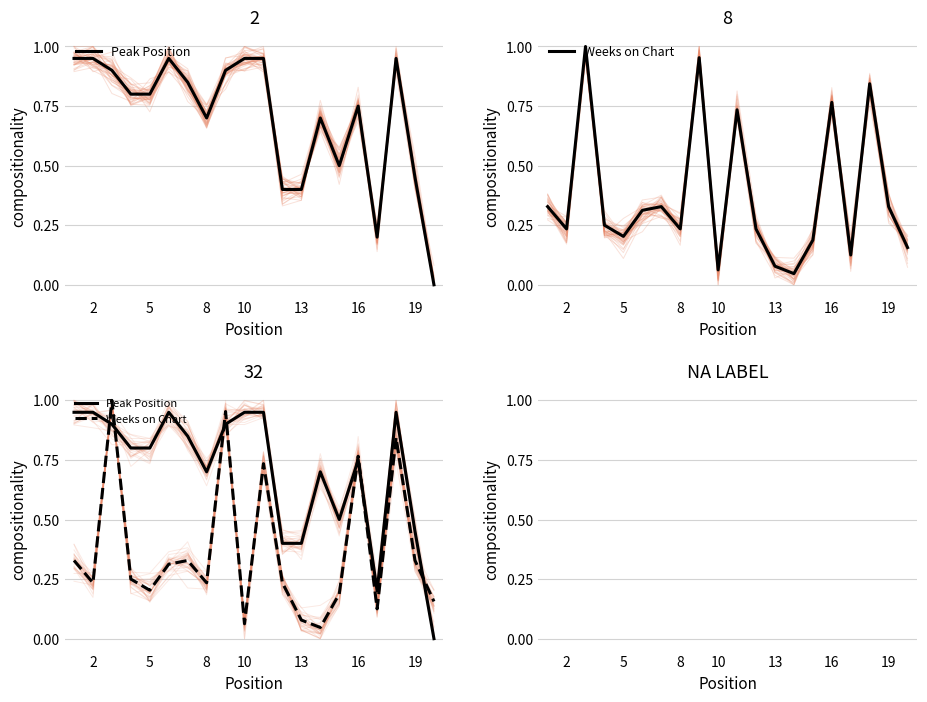

Is this an area chart (filled region under the line)?

No